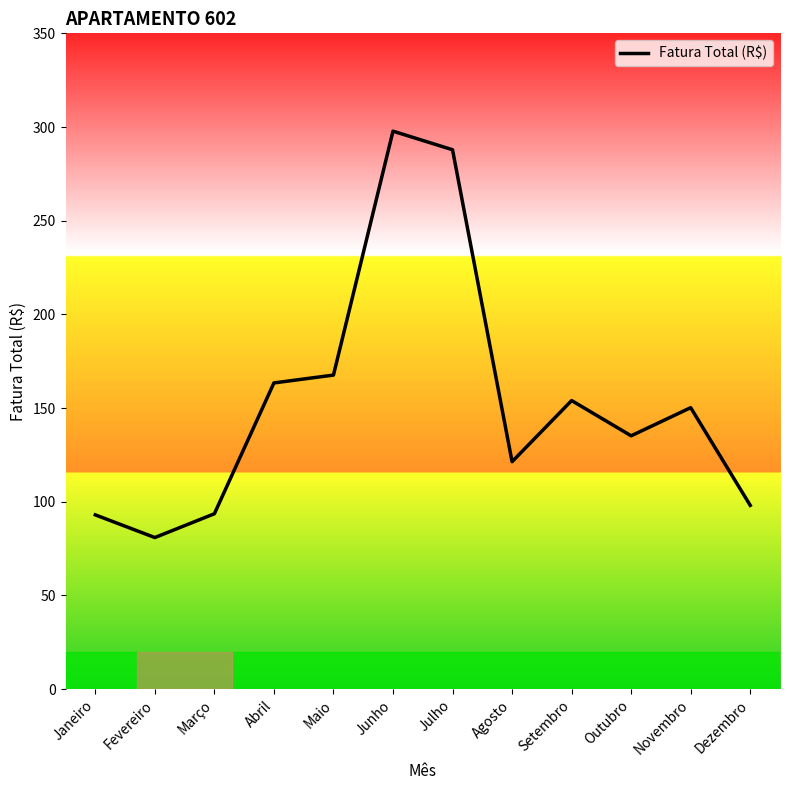

What is the change in value from Fevereiro to Setembro?

+73.1